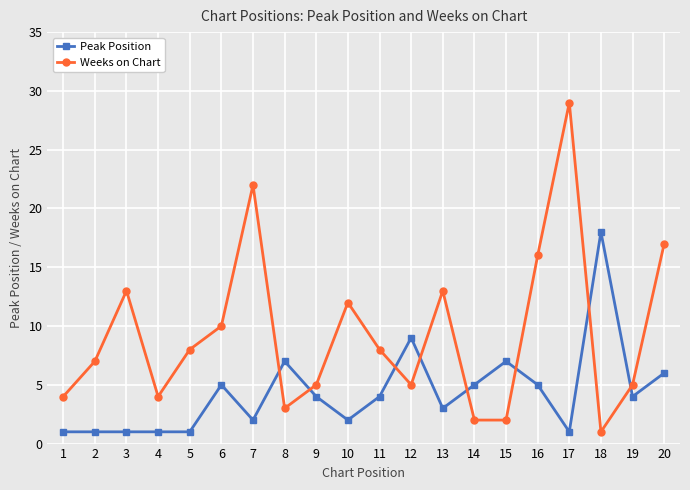

Is it true that Peak Position equals 4 at 9?

True